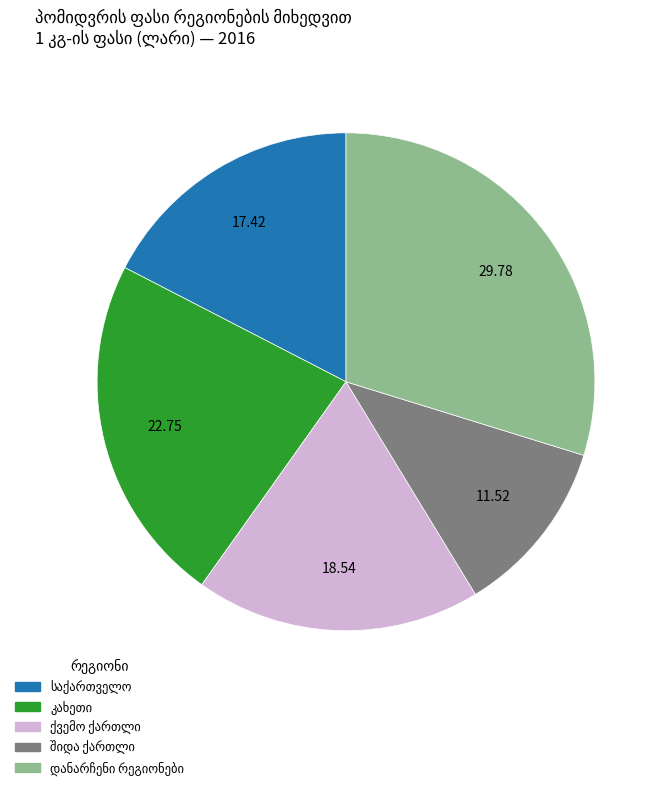

Is there any slice that represents more than half of the pie?

No